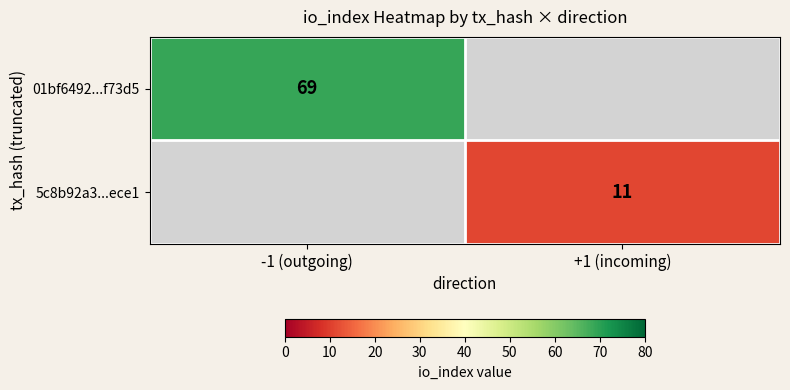

True or false: 01bf6492...f73d5 has a value of 69 at -1 (outgoing).

True